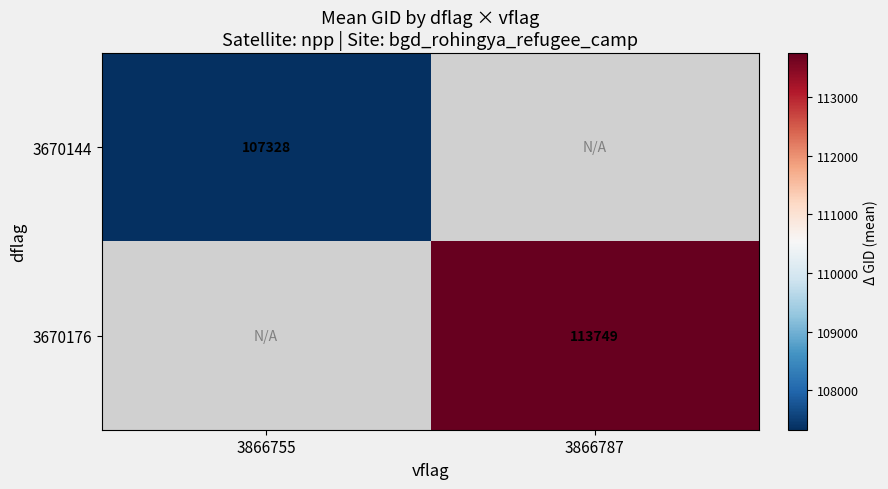

At how many categories does at least one series exceed 107902?

1